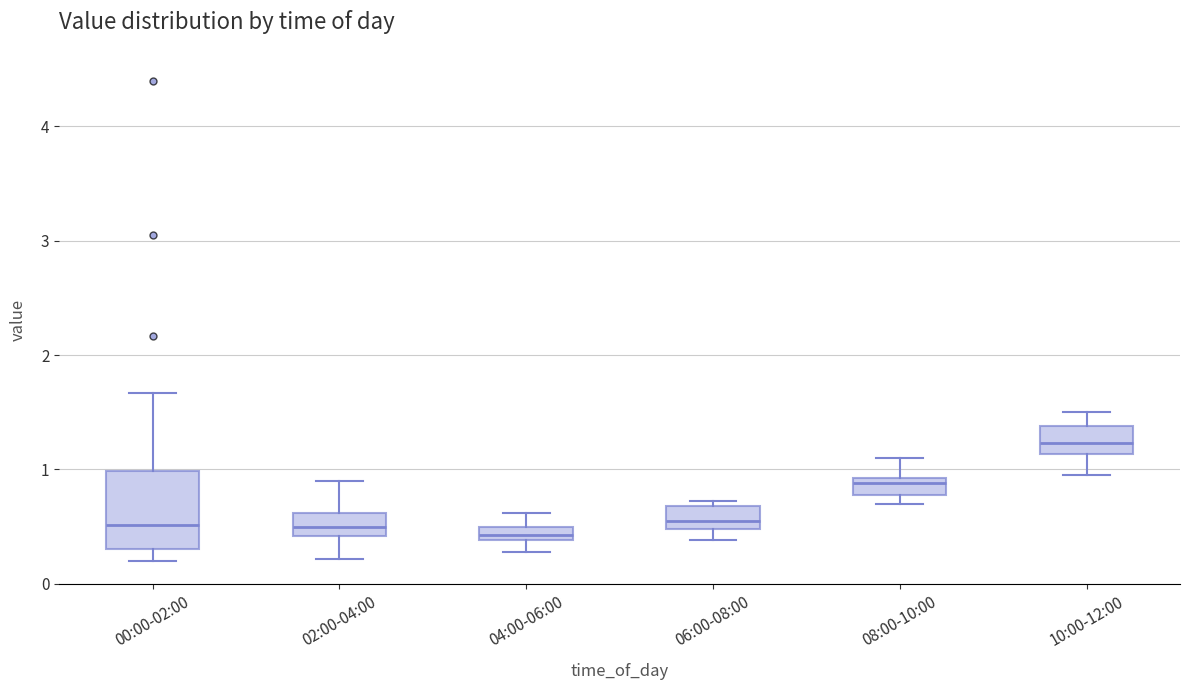

Where does the median line of the box for 02:00-04:00 sit on the y-axis? The values are not printed on the chart, so give them approximately, as read against the axis.

0.5